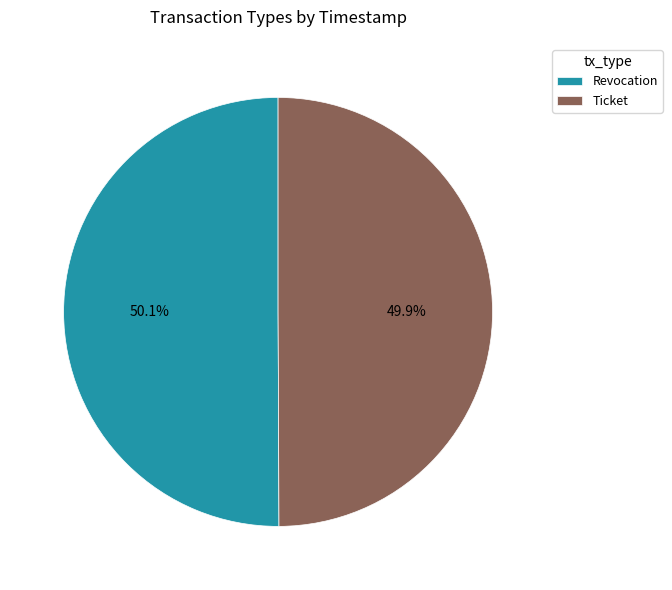

Is there a majority slice in this chart?

Yes